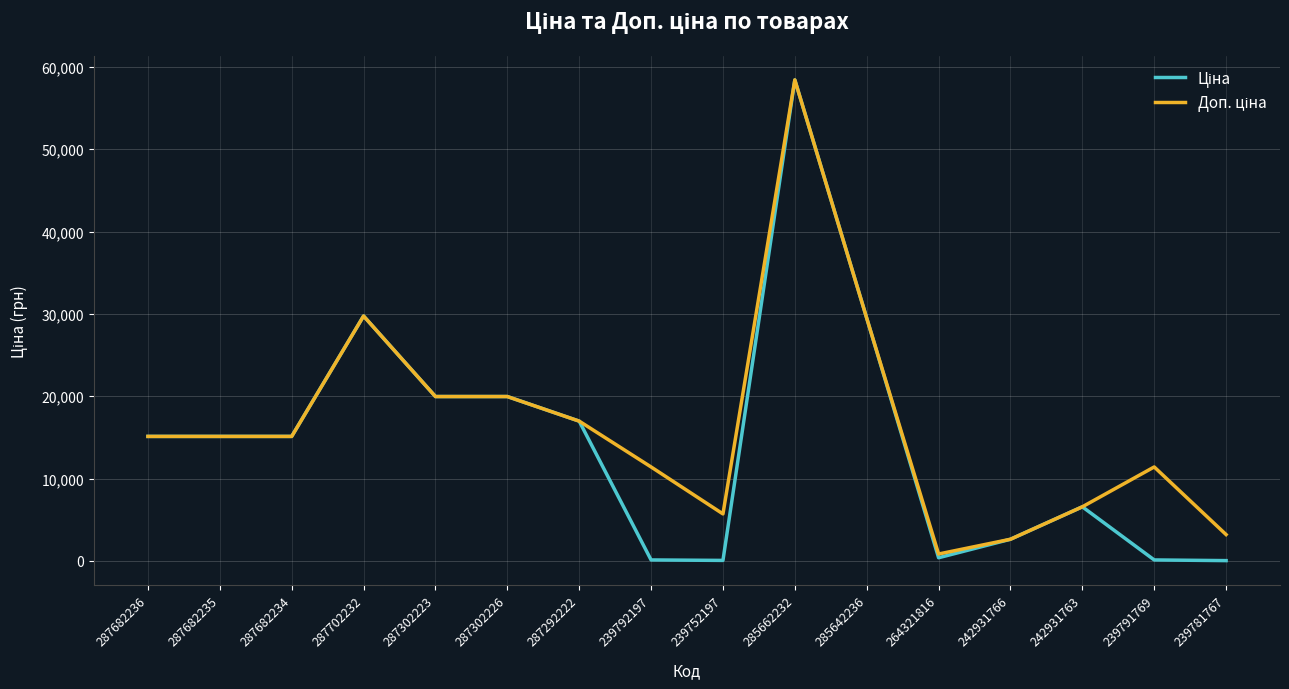

What is the greatest value displayed?

58426.5